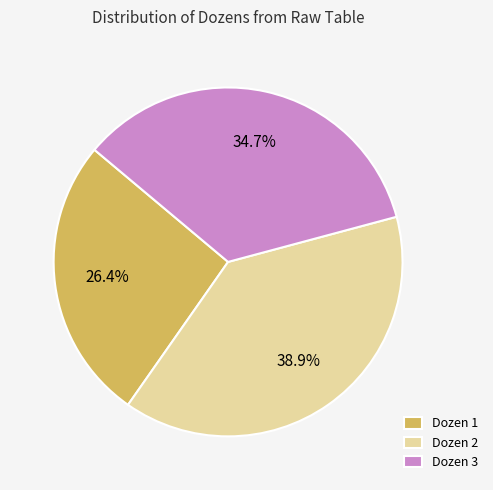

The Dozen 1 slice represents 49% of the pie. True or false?

False